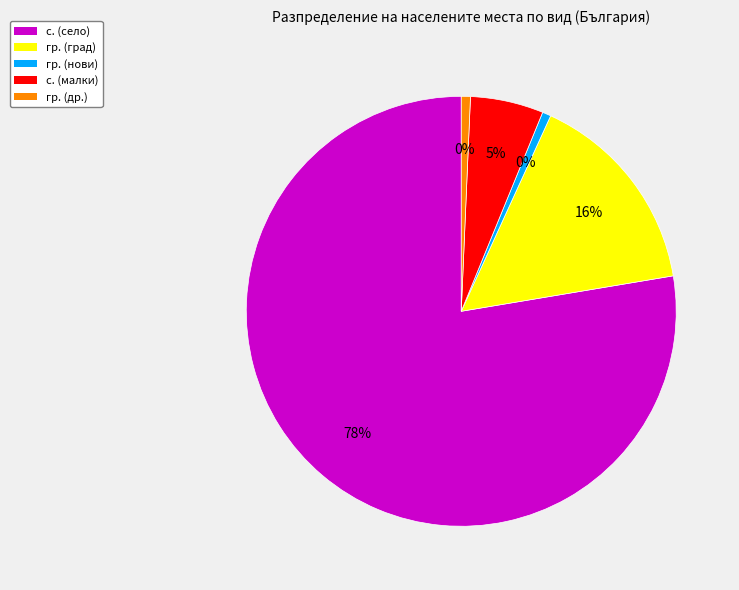

To the nearest percent, what is the average slice percentage?

20%